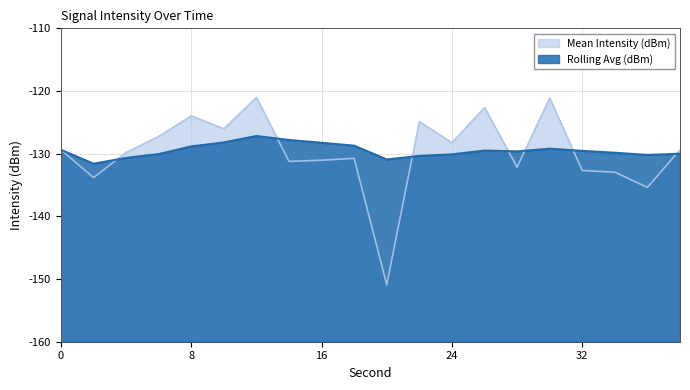

What is the maximum value for Mean Intensity (dBm)?

-121.0